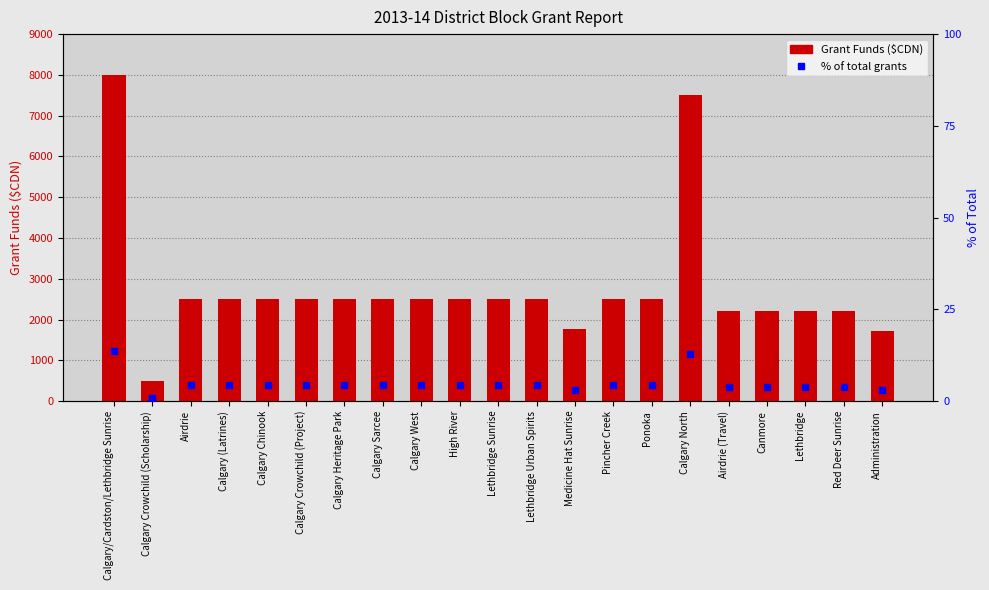

At Calgary Crowchild (Scholarship), list the series in order from largest to smallest.

Grant Funds ($CDN), % of total grants